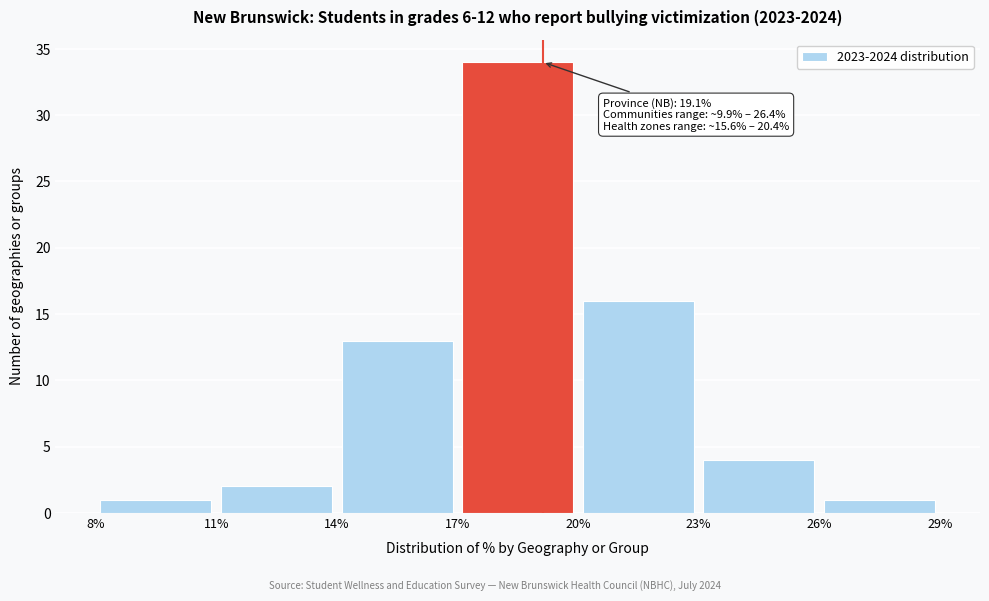

Over which range of the x-axis is the bar tallest?

17% to 20%